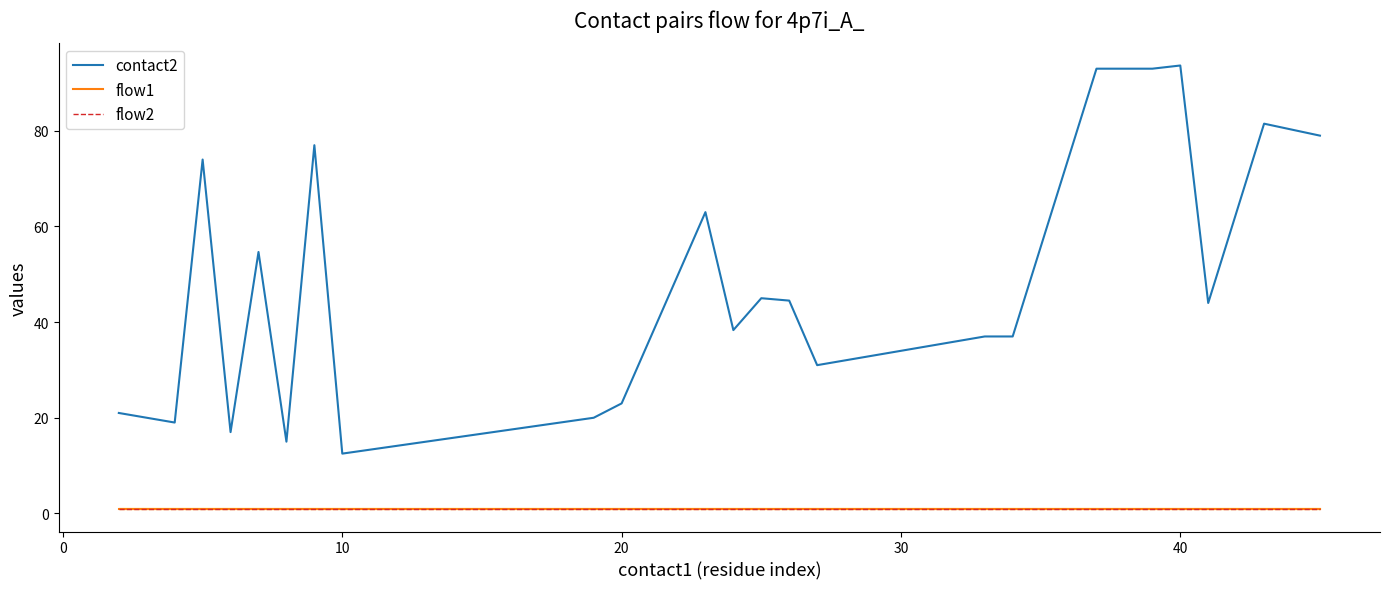

What is the value of the contact2 point at the 1st from the left?

21.0